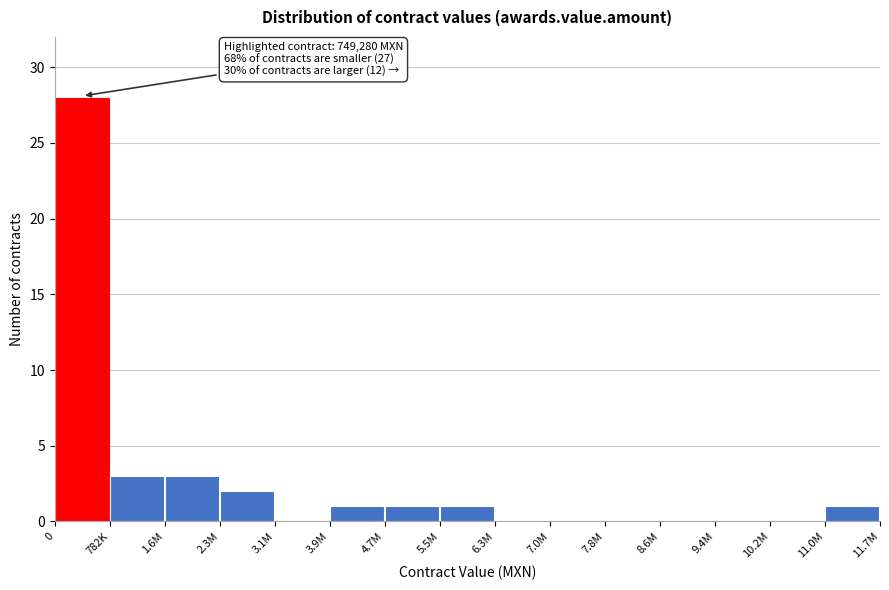

Reading left to right, what are all the values shown in this chart?

0=28	782K=3	1.6M=3	2.3M=2	3.1M=0	3.9M=1	4.7M=1	5.5M=1	6.3M=0	7.0M=0	7.8M=0	8.6M=0	9.4M=0	10.2M=0	11.0M=1